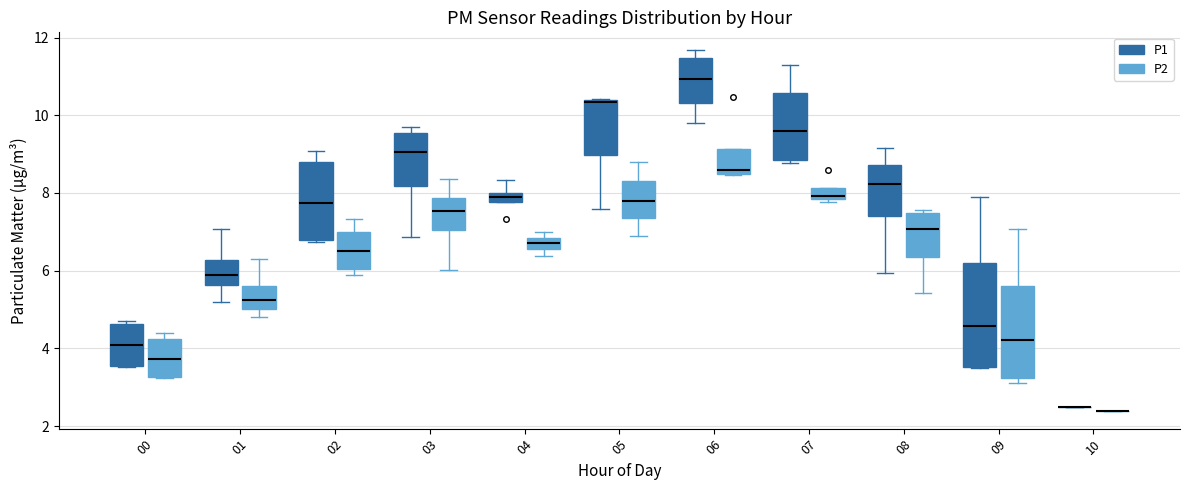

Which box is the tallest, from its lower edge to its upper edge?

09 (P1)